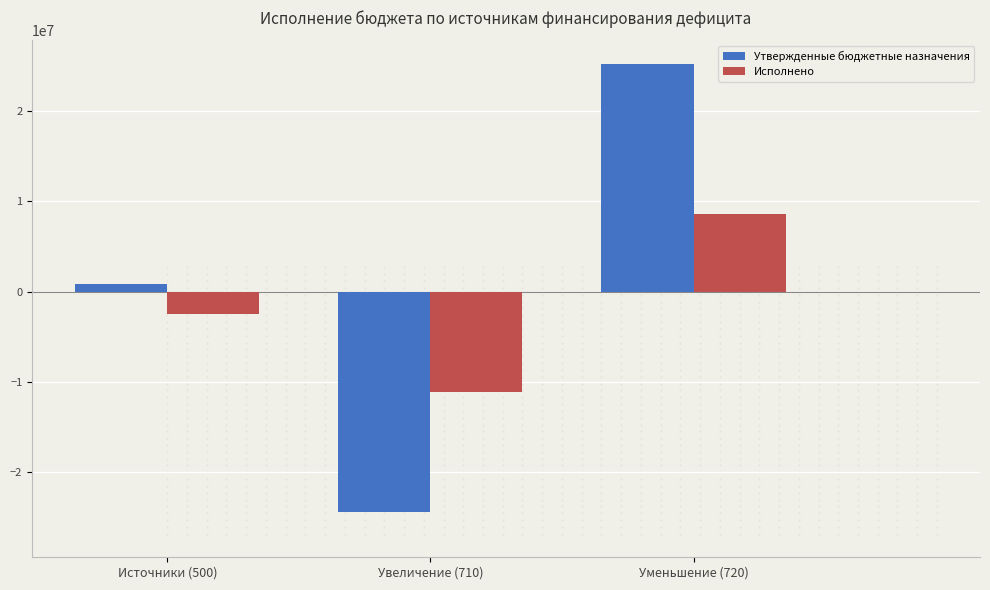

How many bars are there in each group?

2